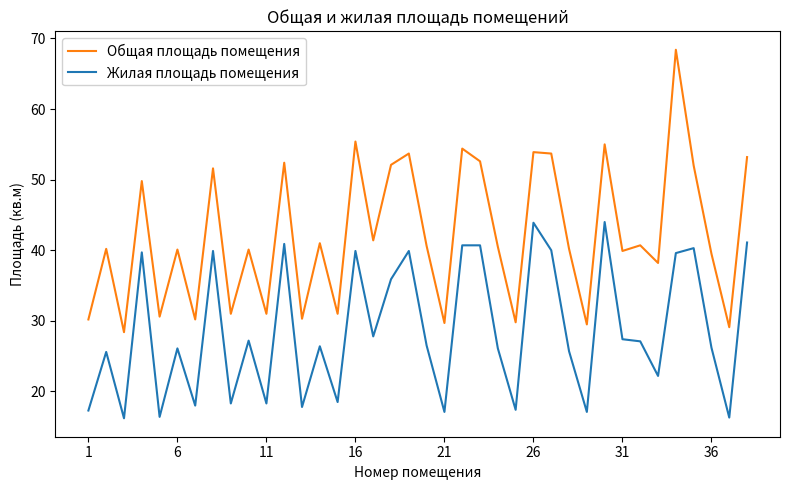

What is the sum of all Общая площадь помещения values?

1601.4